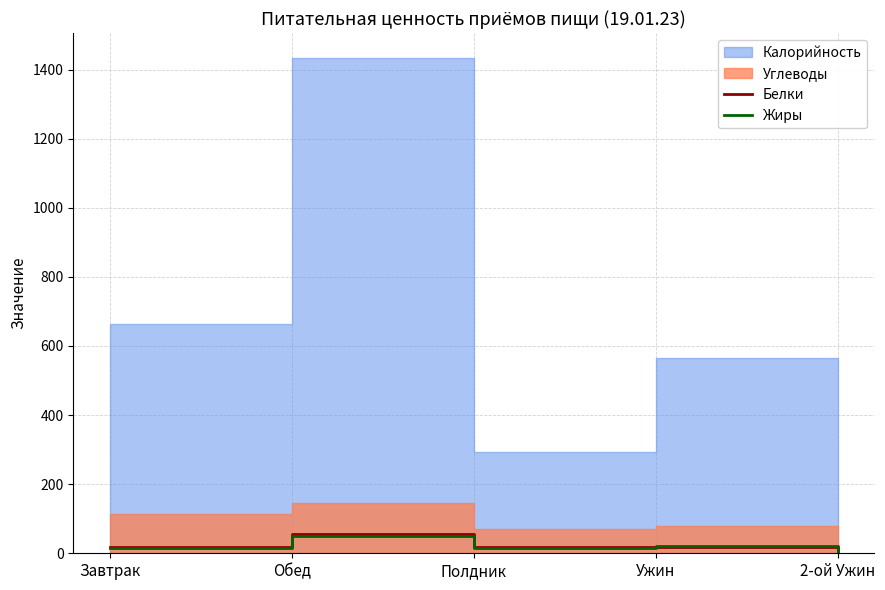

How many interior local valleys does the Белки series have?

1